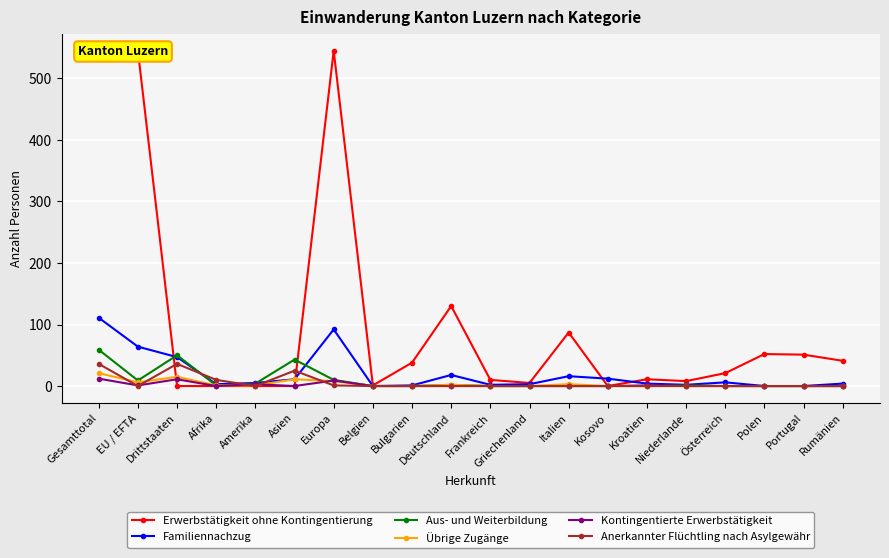

How many lines are shown in the chart?

6